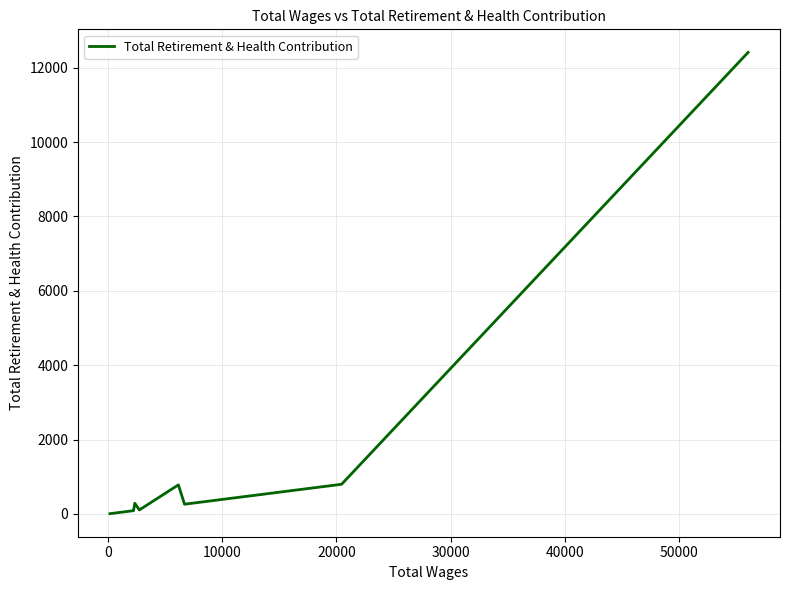

What is the greatest value displayed?

12411